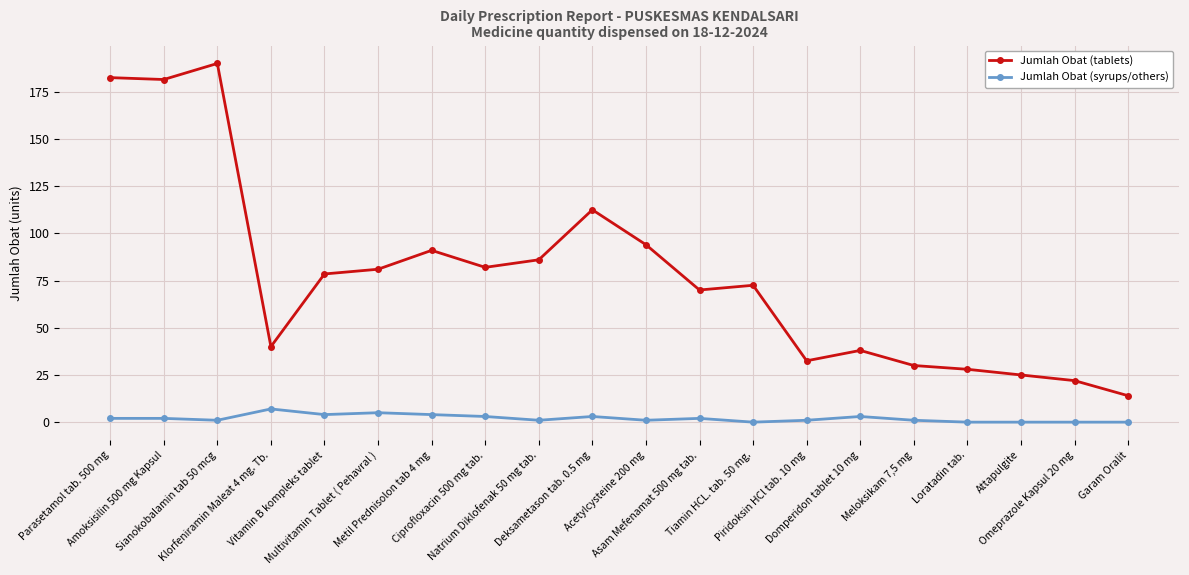

Which series has the widest spread of values?

Jumlah Obat (tablets)